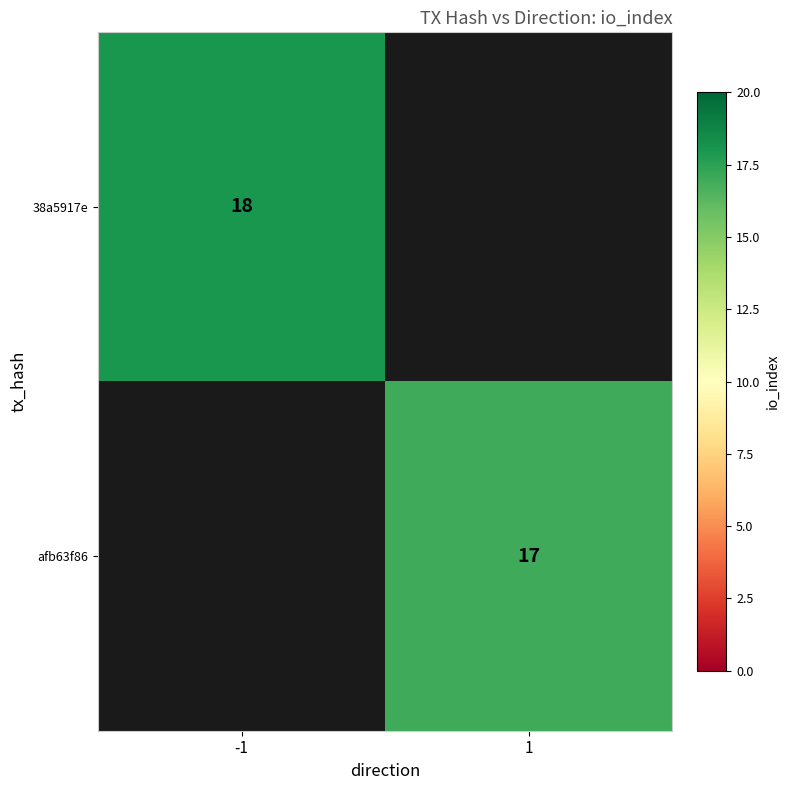

The 38a5917e series shows 18 at -1. True or false?

True